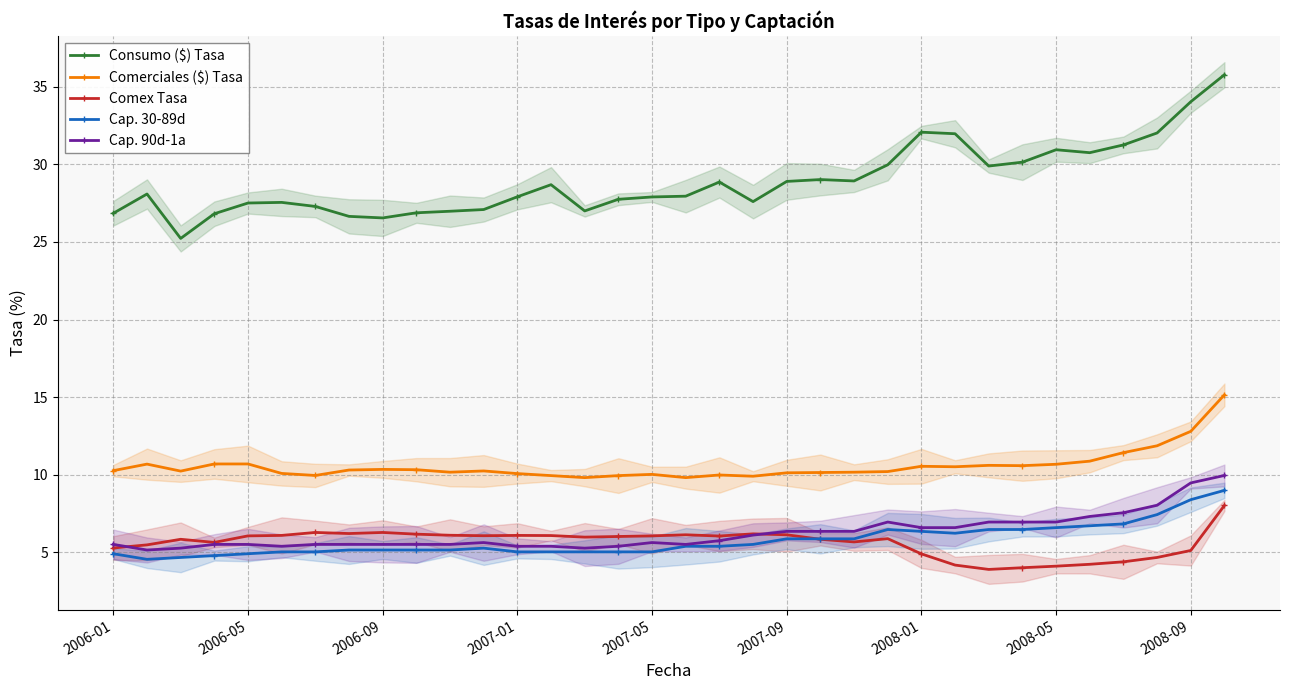

Where is Consumo ($) Tasa nearest to the value 30?

23